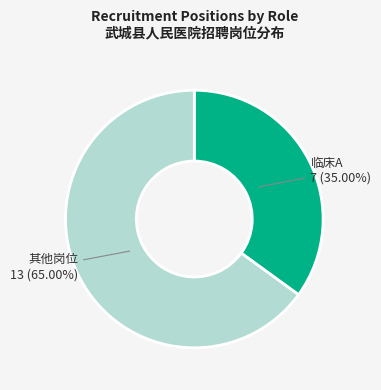

Is there a majority slice in this chart?

Yes